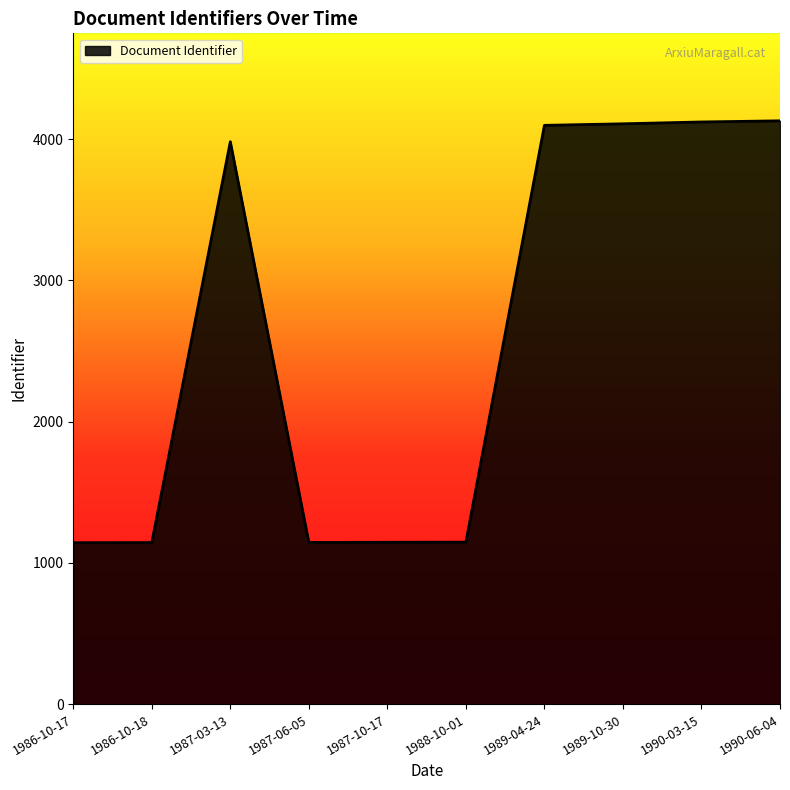

Between 1990-06-04 and 1986-10-17, which is larger?

1990-06-04